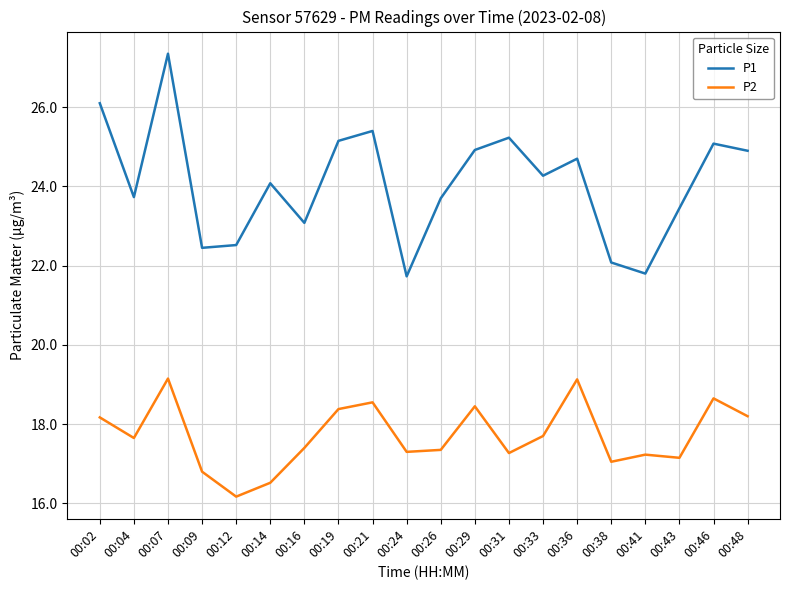

At how many categories does at least one series exceed 19?

20